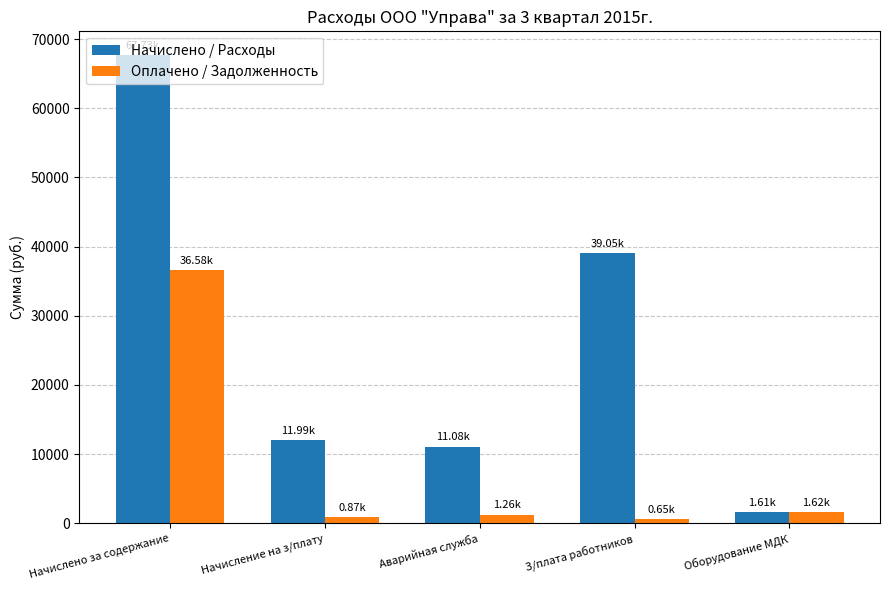

What is the label of the 2nd bar from the right?

З/плата работников